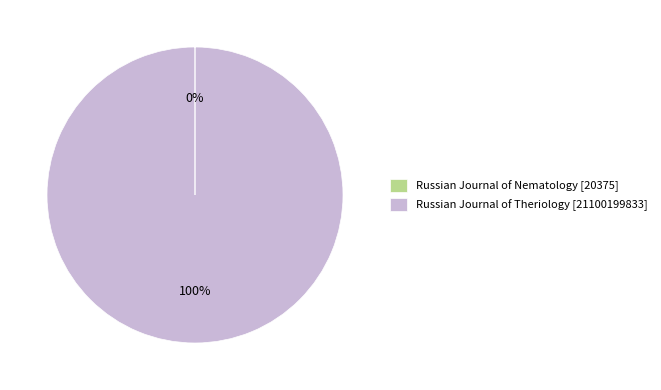

To the nearest percent, what is the difference between the largest and smallest slice percentages?

100%